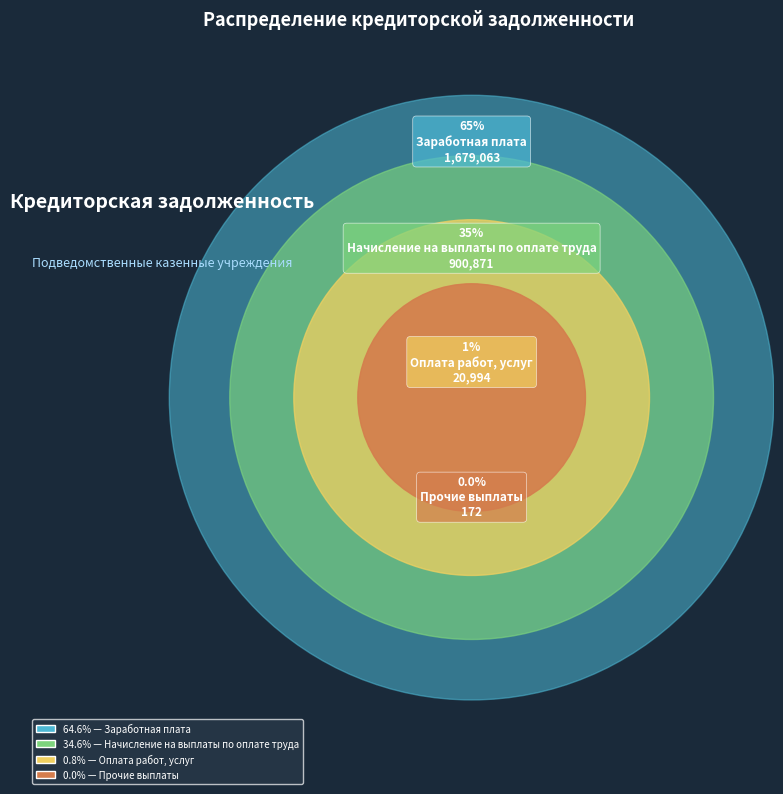

Between Прочие выплаты and Оплата работ, услуг, which is larger?

Оплата работ, услуг